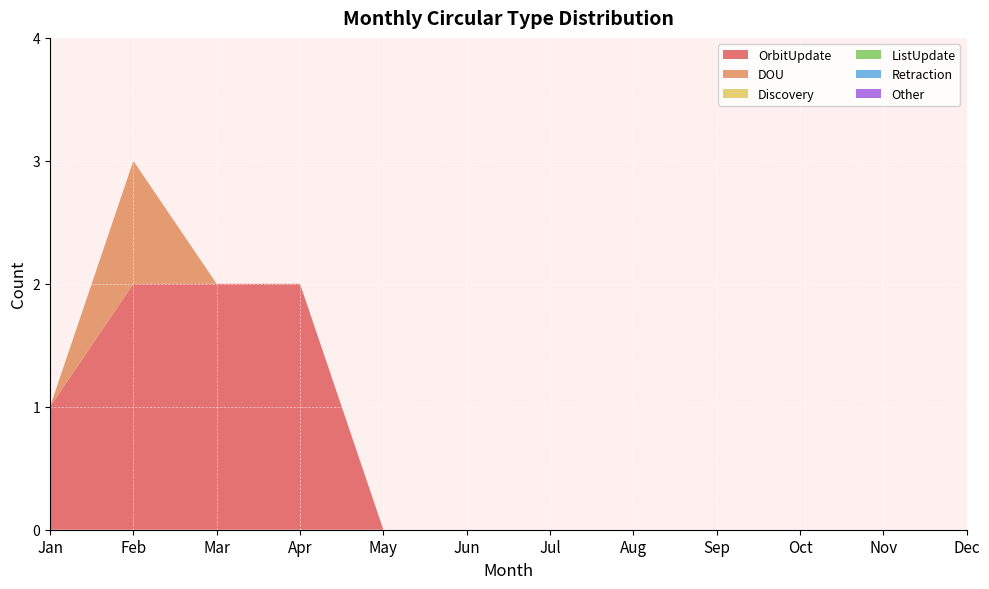

Reading right to left, transcribe all the data shown in this chart.

OrbitUpdate: 0	0	0	0	0	0	0	0	2	2	2	1
DOU: 0	0	0	0	0	0	0	0	0	0	1	0
Discovery: 0	0	0	0	0	0	0	0	0	0	0	0
ListUpdate: 0	0	0	0	0	0	0	0	0	0	0	0
Retraction: 0	0	0	0	0	0	0	0	0	0	0	0
Other: 0	0	0	0	0	0	0	0	0	0	0	0